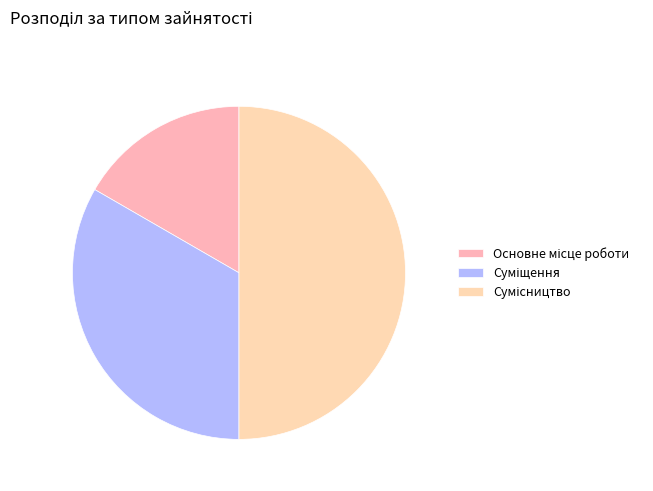

Do Сумісництво and Суміщення together represent more than half of the pie?

Yes